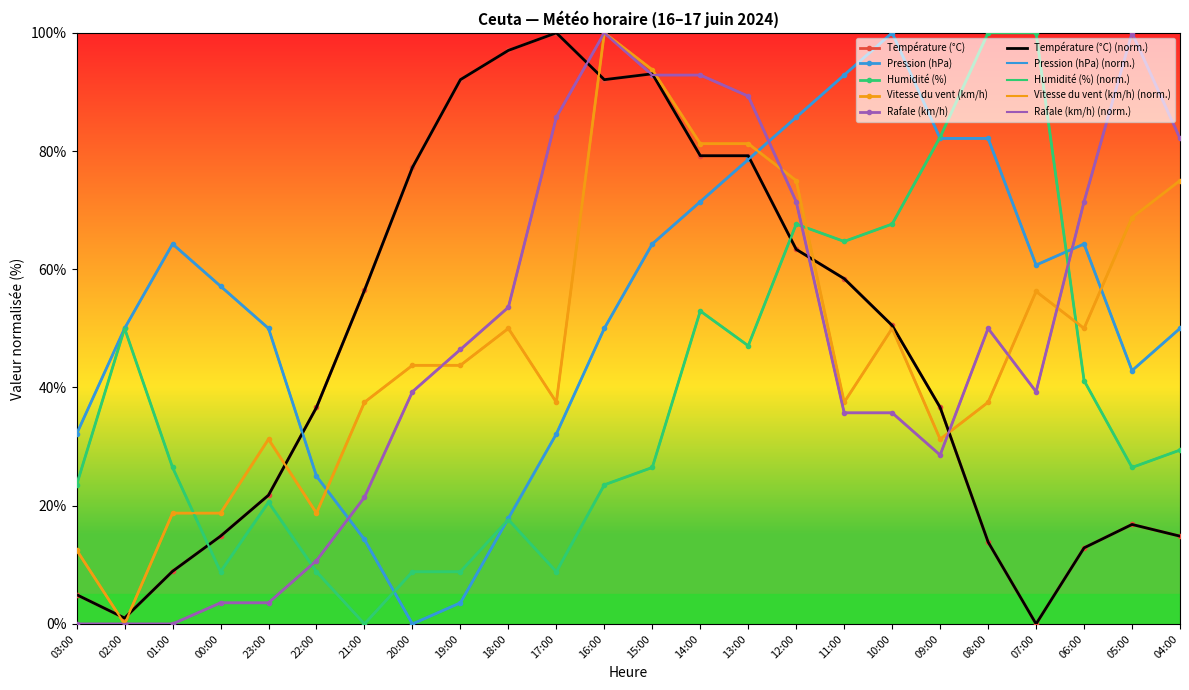

Reading right to left, extract all data points from this chart.

Température (°C): 04:00=14.9	05:00=16.8	06:00=12.9	07:00=0.0	08:00=13.9	09:00=36.6	10:00=50.5	11:00=58.4	12:00=63.4	13:00=79.2	14:00=79.2	15:00=93.1	16:00=92.1	17:00=100.0	18:00=97.0	19:00=92.1	20:00=77.2	21:00=56.4	22:00=36.6	23:00=21.8	00:00=14.9	01:00=8.9	02:00=1.0	03:00=5.0
Pression (hPa): 04:00=50.0	05:00=42.9	06:00=64.3	07:00=60.7	08:00=82.1	09:00=82.1	10:00=100.0	11:00=92.9	12:00=85.7	13:00=78.6	14:00=71.4	15:00=64.3	16:00=50.0	17:00=32.1	18:00=17.9	19:00=3.6	20:00=0.0	21:00=14.3	22:00=25.0	23:00=50.0	00:00=57.1	01:00=64.3	02:00=50.0	03:00=32.1
Humidité (%): 04:00=29.4	05:00=26.5	06:00=41.2	07:00=100.0	08:00=100.0	09:00=82.4	10:00=67.6	11:00=64.7	12:00=67.6	13:00=47.1	14:00=52.9	15:00=26.5	16:00=23.5	17:00=8.8	18:00=17.6	19:00=8.8	20:00=8.8	21:00=0.0	22:00=8.8	23:00=20.6	00:00=8.8	01:00=26.5	02:00=50.0	03:00=23.5
Vitesse du vent (km/h): 04:00=75.0	05:00=68.8	06:00=50.0	07:00=56.2	08:00=37.5	09:00=31.2	10:00=50.0	11:00=37.5	12:00=75.0	13:00=81.2	14:00=81.2	15:00=93.8	16:00=100.0	17:00=37.5	18:00=50.0	19:00=43.8	20:00=43.8	21:00=37.5	22:00=18.8	23:00=31.2	00:00=18.8	01:00=18.8	02:00=0.0	03:00=12.5
Rafale (km/h): 04:00=82.1	05:00=100.0	06:00=71.4	07:00=39.3	08:00=50.0	09:00=28.6	10:00=35.7	11:00=35.7	12:00=71.4	13:00=89.3	14:00=92.9	15:00=92.9	16:00=100.0	17:00=85.7	18:00=53.6	19:00=46.4	20:00=39.3	21:00=21.4	22:00=10.7	23:00=3.6	00:00=3.6	01:00=0.0	02:00=0.0	03:00=0.0